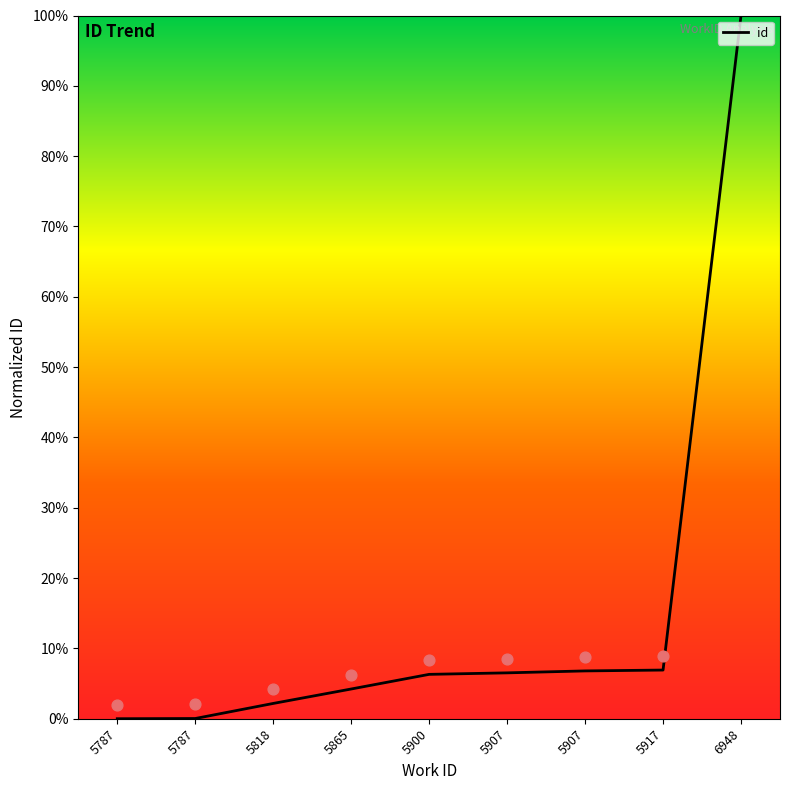

What is the change in value from 5907 to 5917?

+0.4